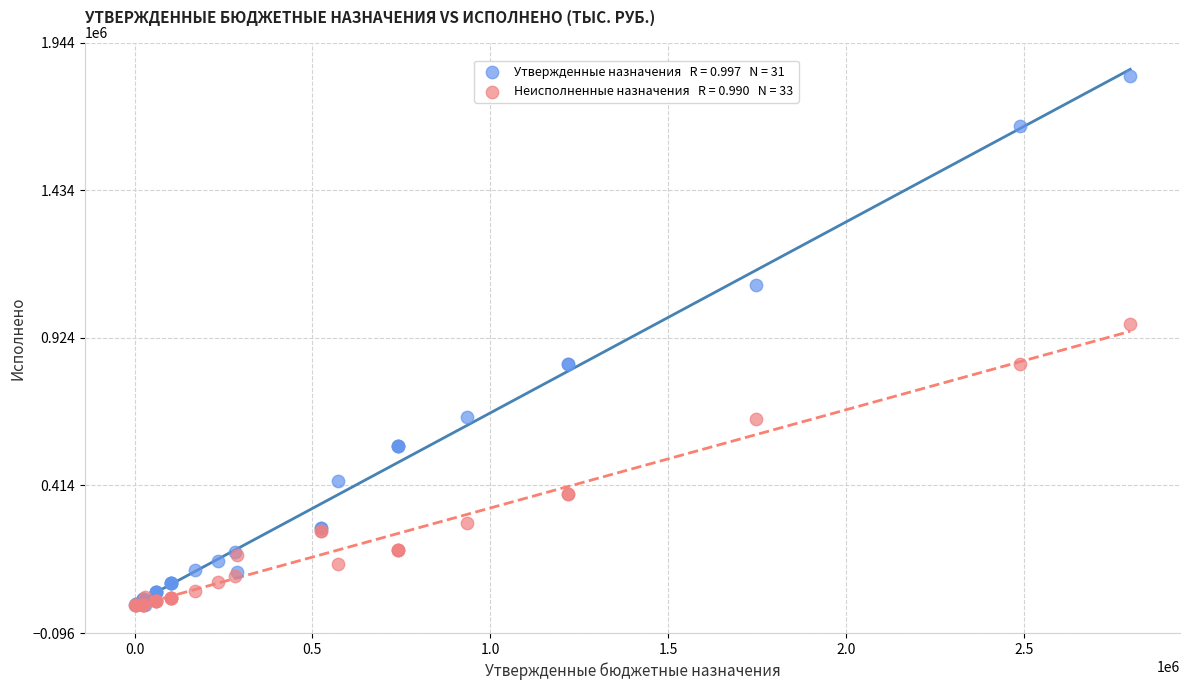

Across all series, what Y value is closest to 914358?

969928.9